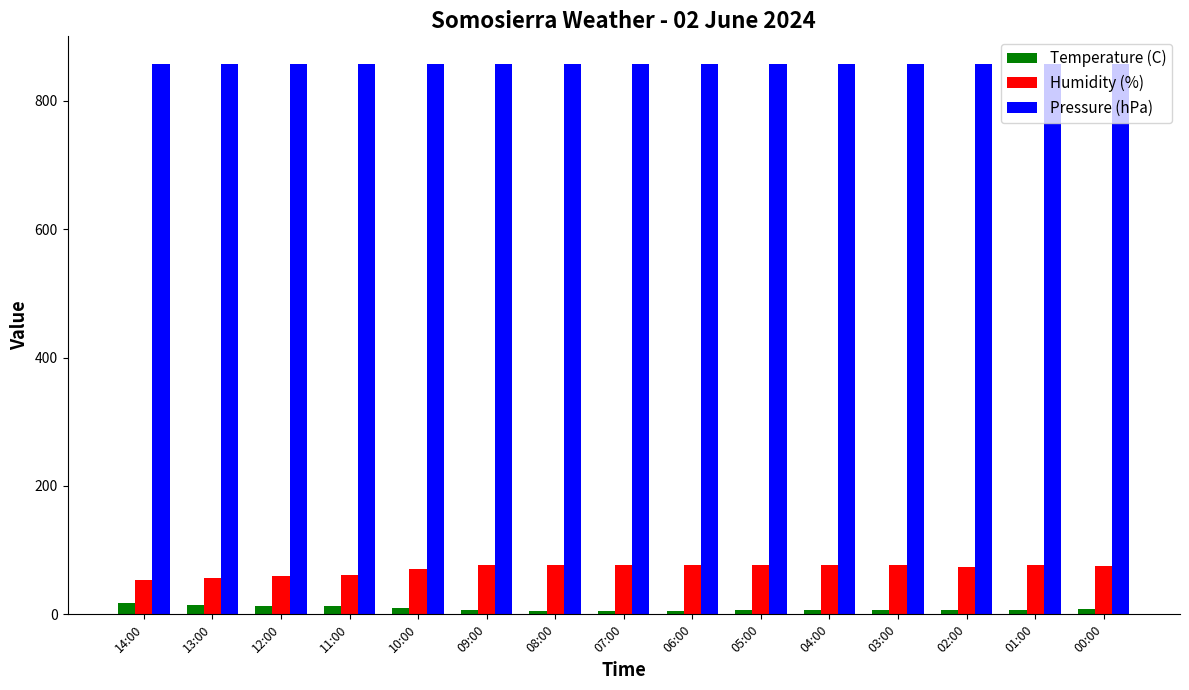

What is the difference between the maximum and minimum values in the Humidity (%) series?

23.0